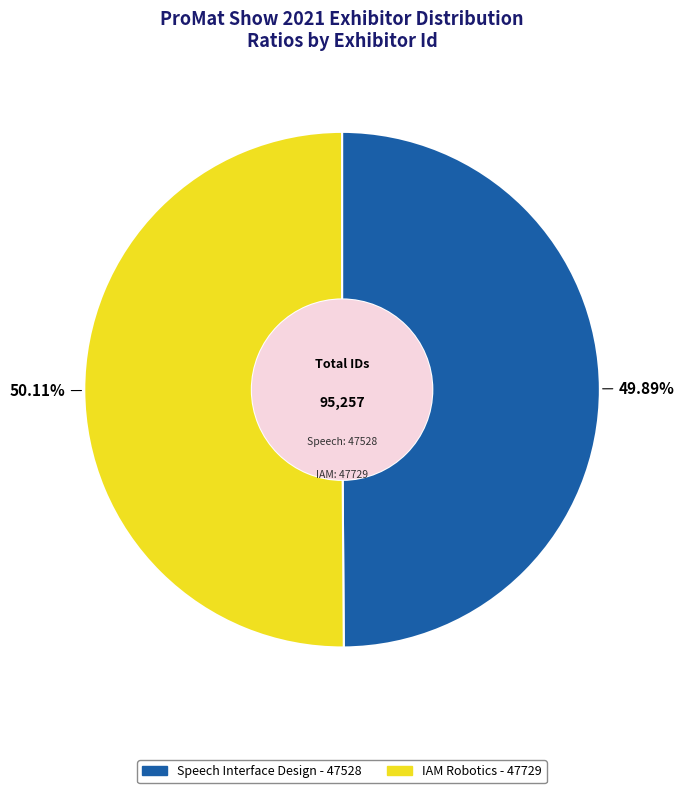

Is there a majority slice in this chart?

Yes